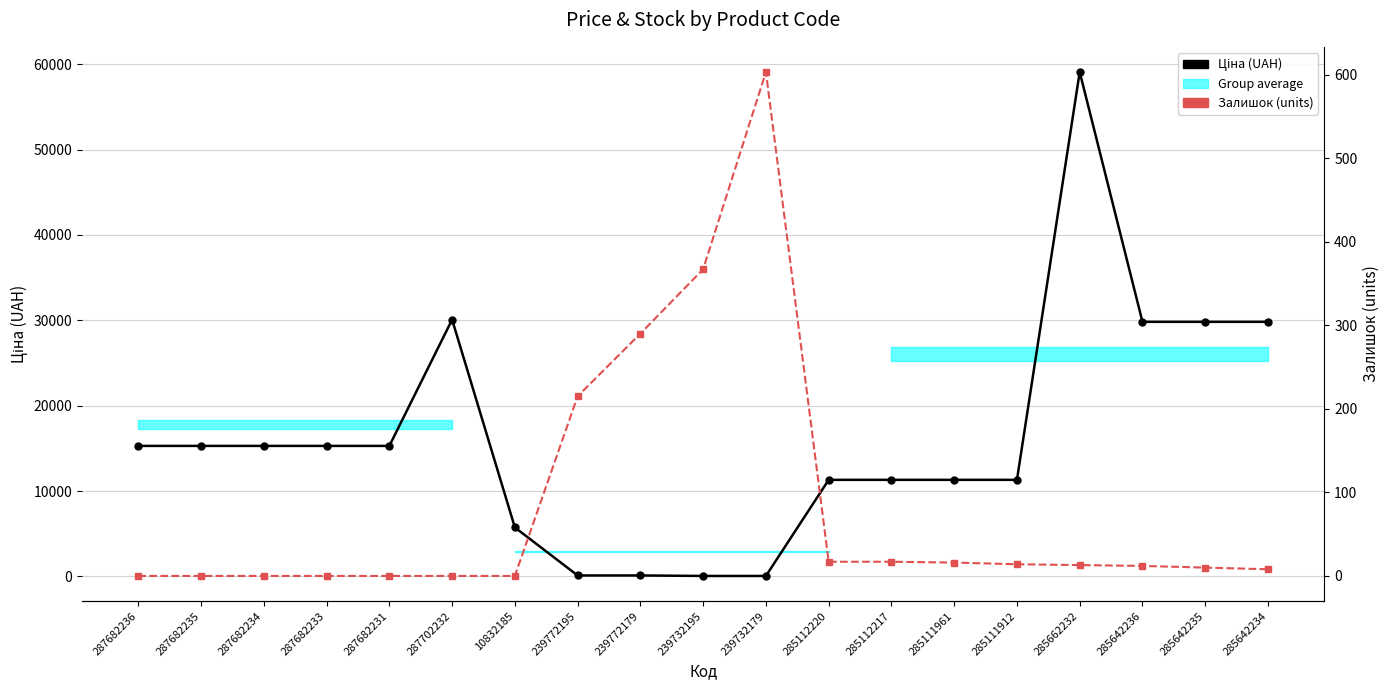

True or false: Ціна (UAH) has a value of 11312.5 at 285111912.

True